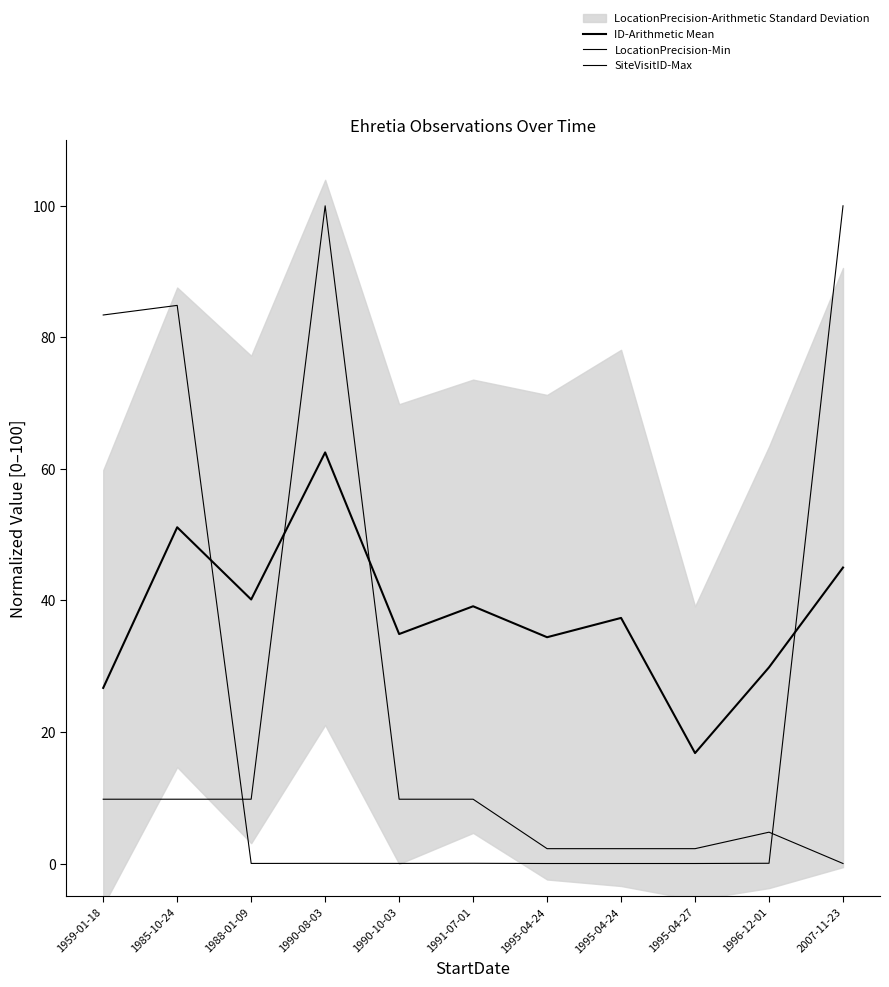

Which series has the largest total across all categories?

ID-Arithmetic Mean